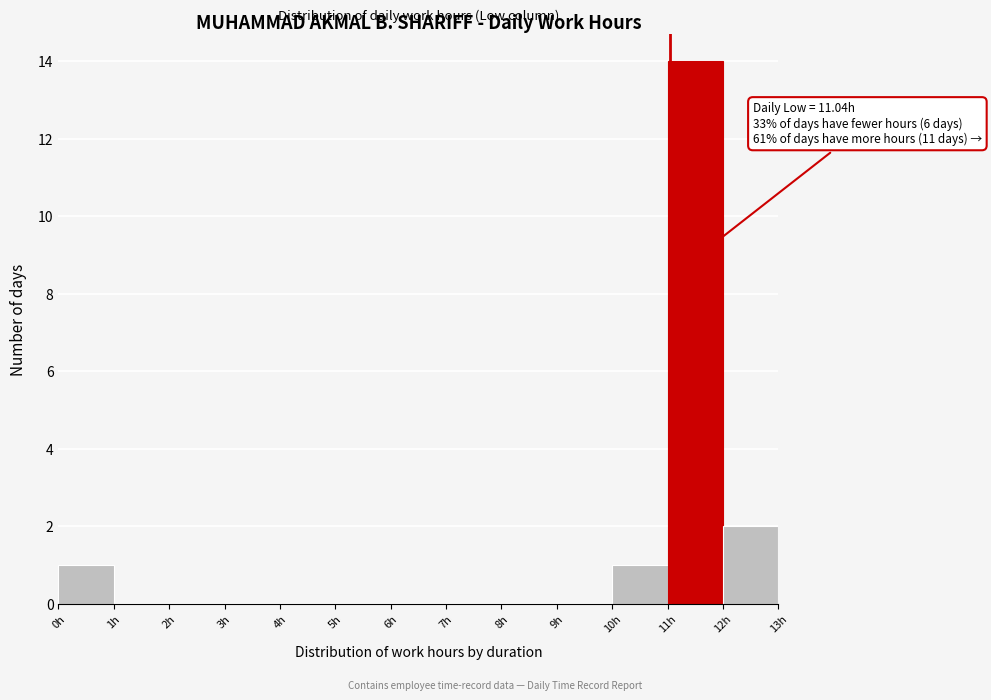

Over which range of the x-axis is the bar tallest?

11 to 12